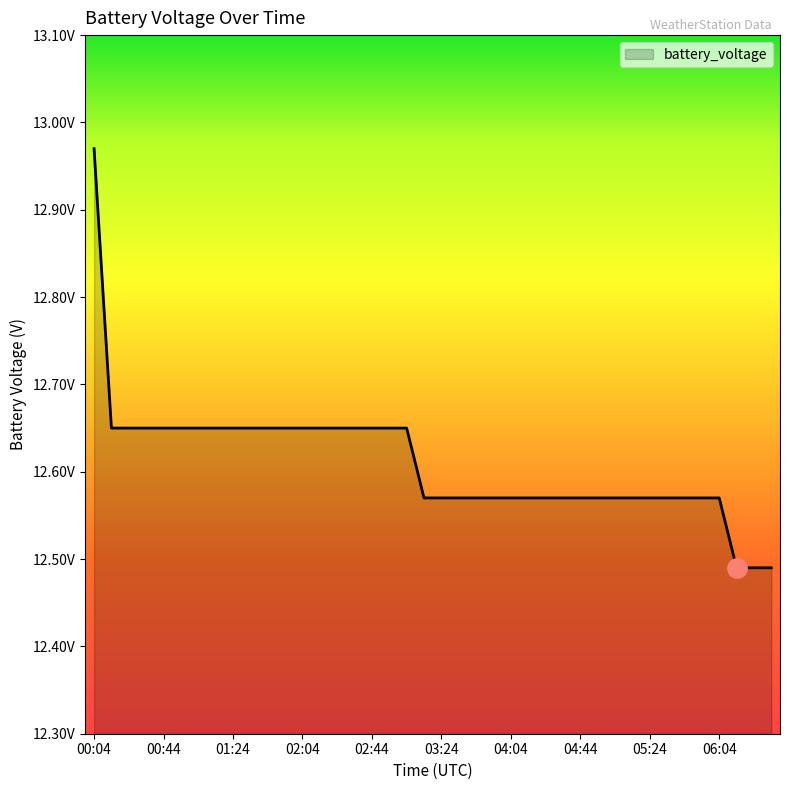

True or false: the data has more than 2 interior local peaks.

False